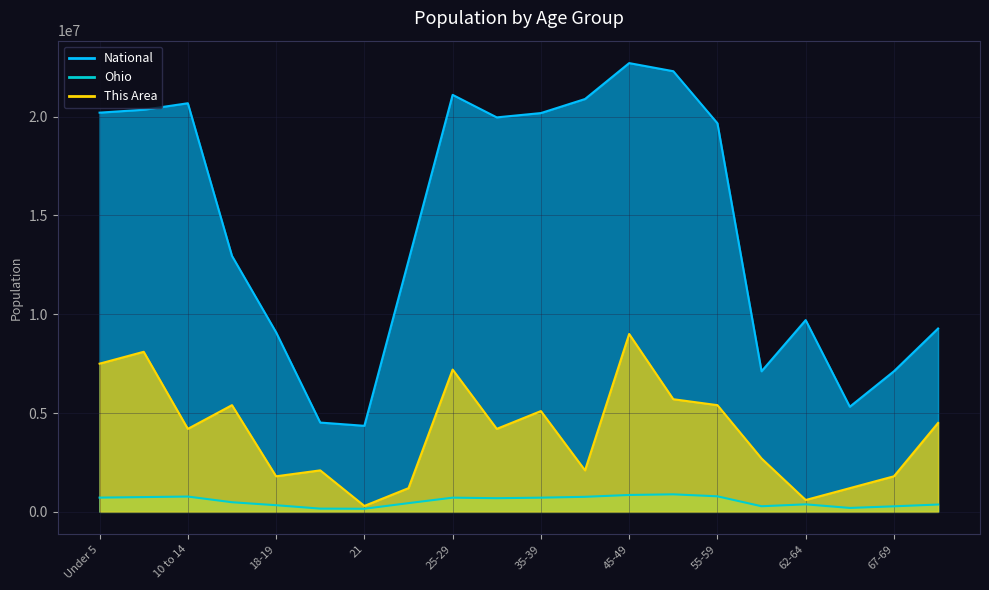

True or false: National and Ohio intersect in this chart.

False